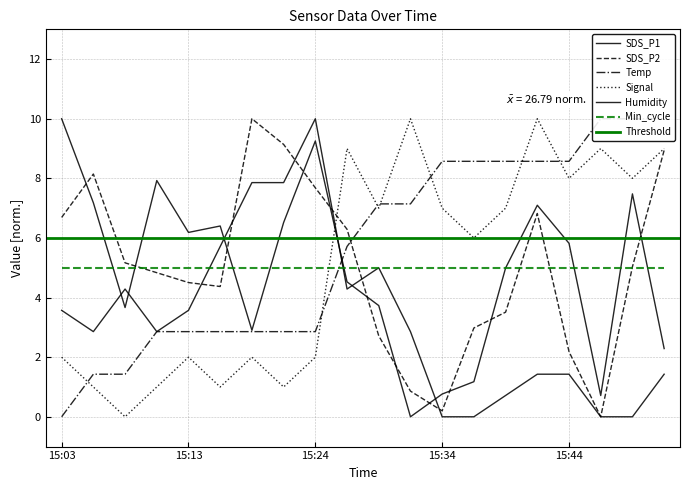

At which label does Humidity first exceed 2?

15:03